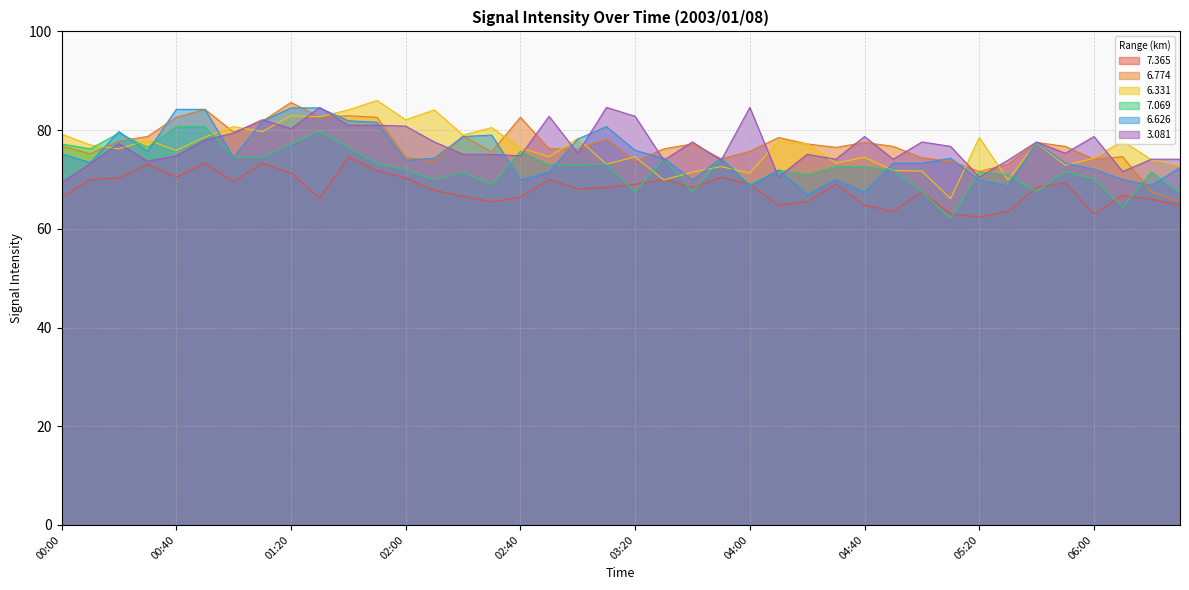

At which label is 7.365 closest to 68?

03:00